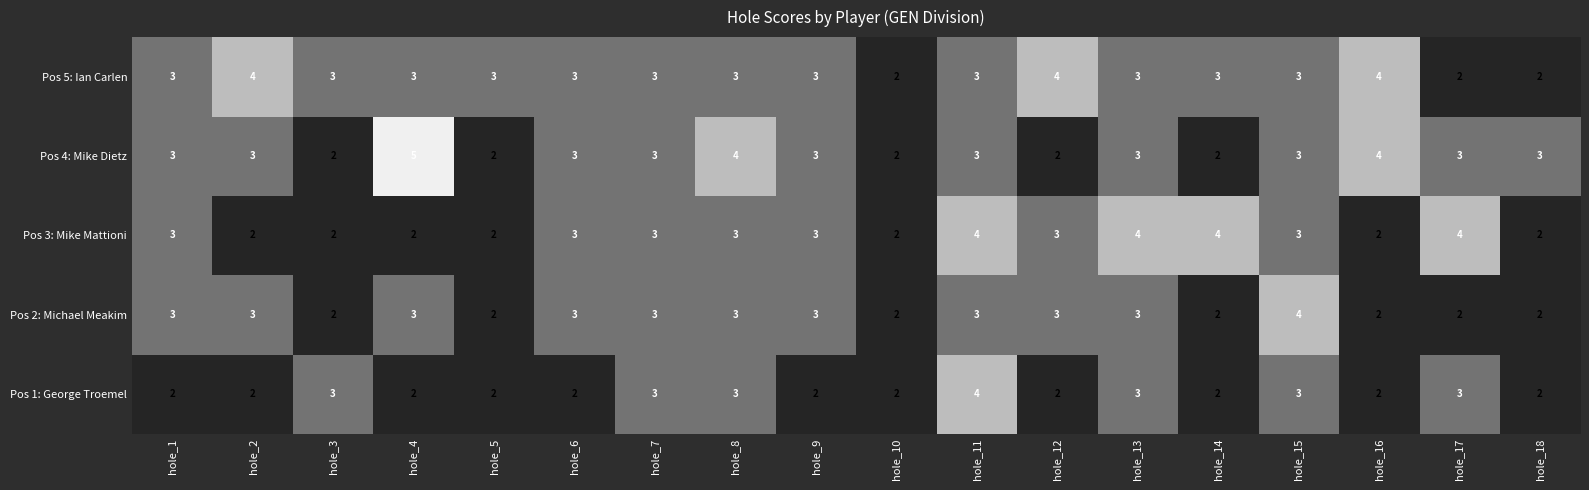

Which series has the largest total across all categories?

Pos 5: Ian Carlen